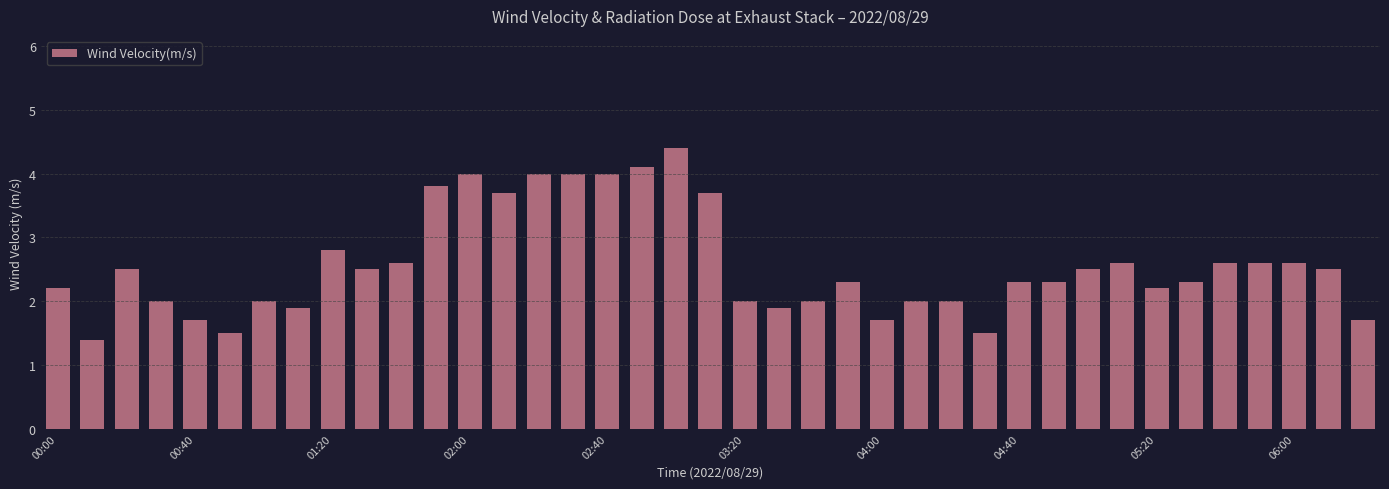

What is the smallest value displayed?

1.4